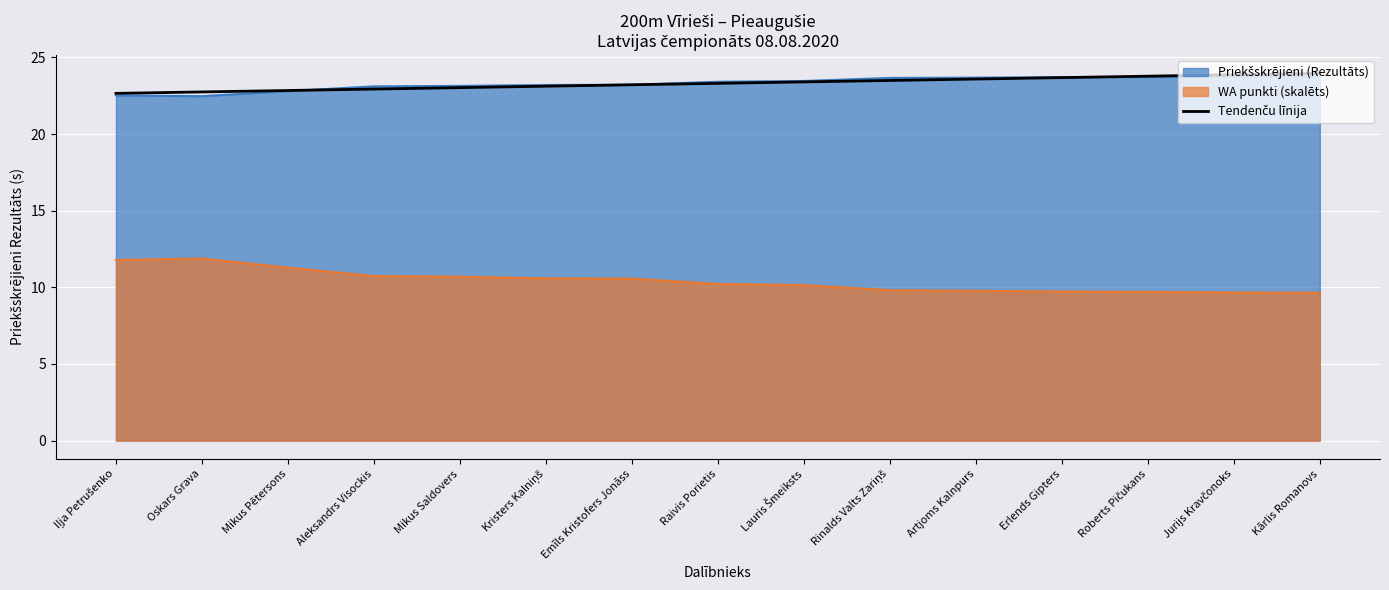

What position from the left is Emīls Kristofers Jonāss?

7